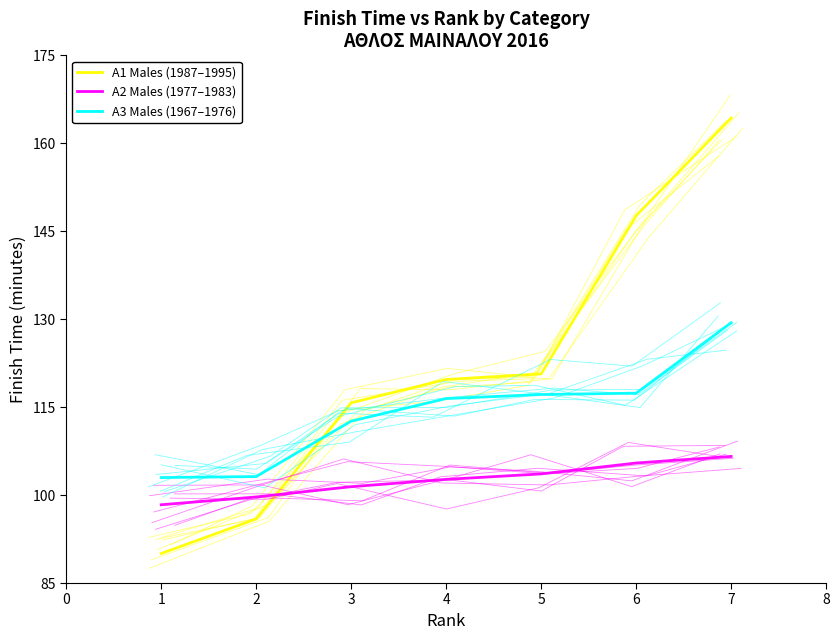

List the labels in order of A3 - Top 7 Rank value, largest first.

6, 5, 4, 3, 2, 1, 0